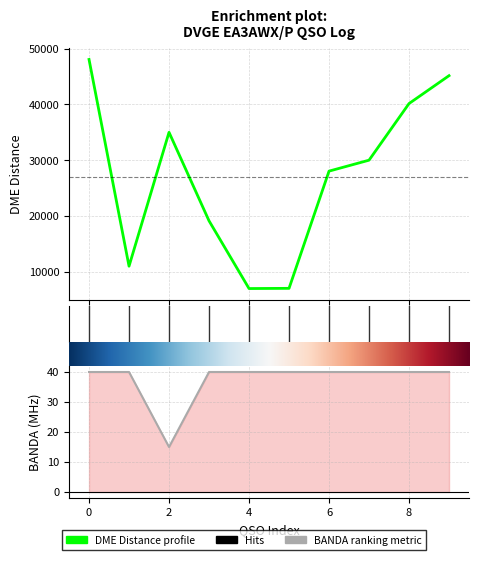

How many lines are shown in the chart?

2